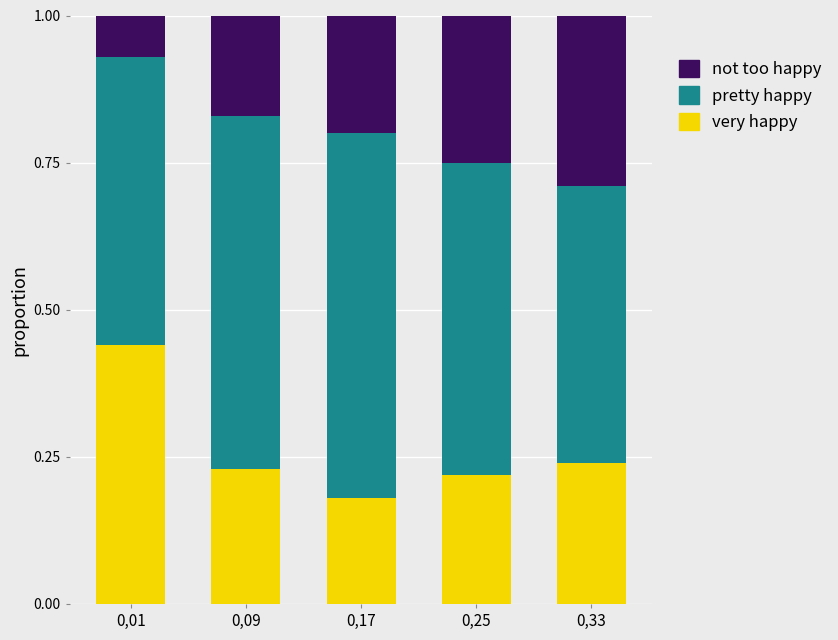

What is the difference between the maximum and minimum values in the very happy series?

0.3